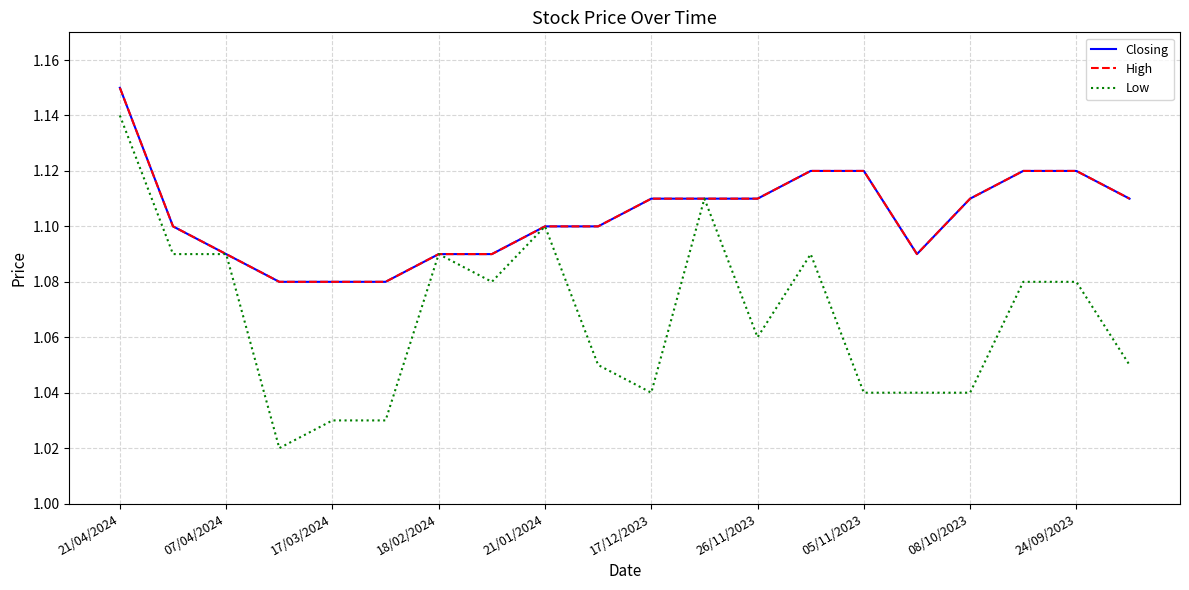

True or false: Low and High cross at least once.

False